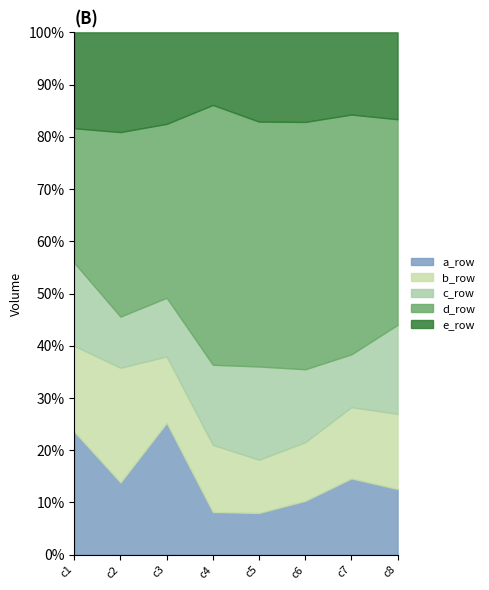

What is the average value of the e_row series?

10.3